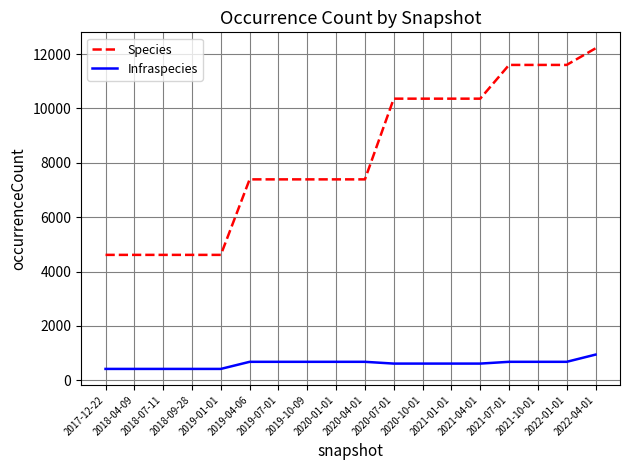

What is the sum of the Species values at 2018-07-11 and 2020-10-01?

14975